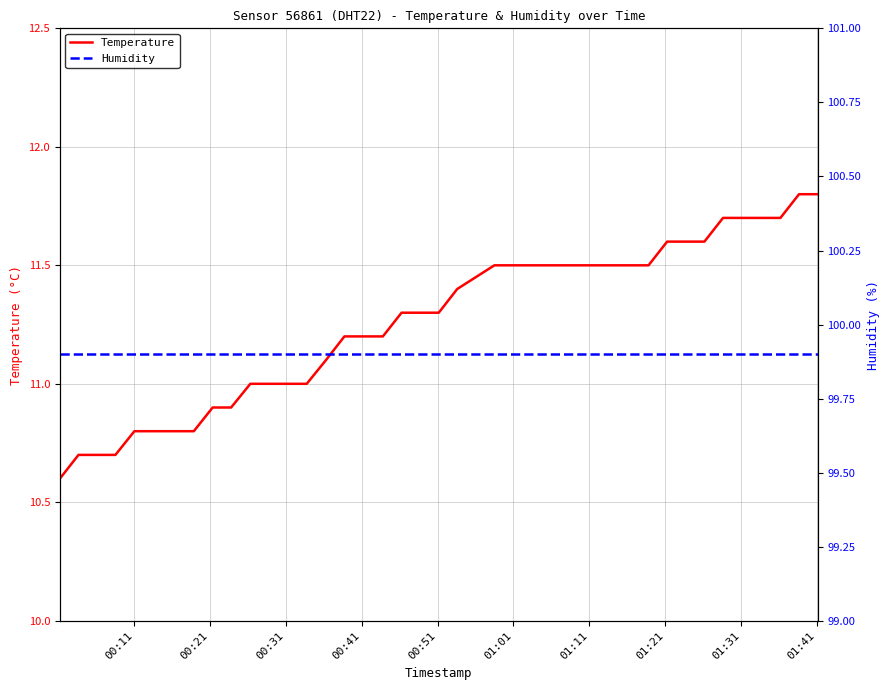

What is the label of the 7th point from the left?

01:11